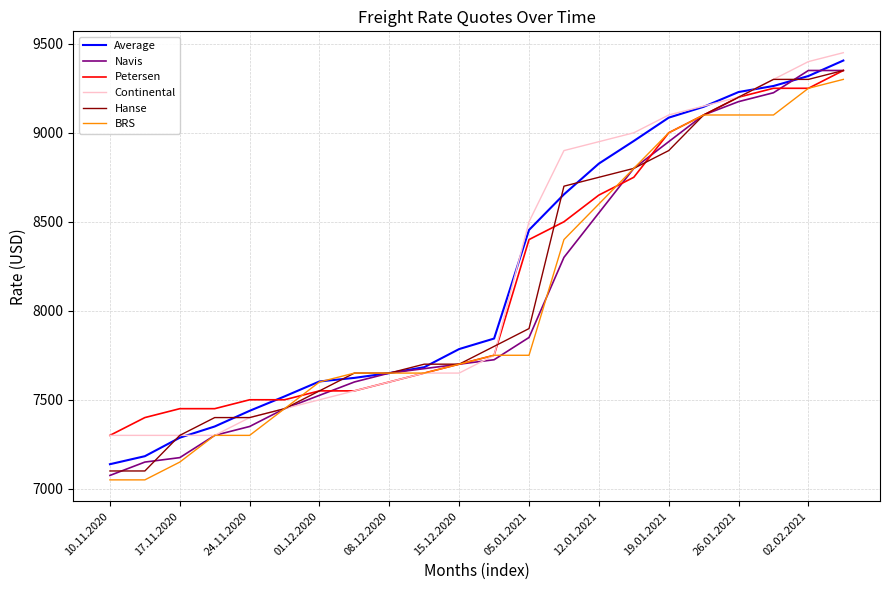

Reading left to right, list all the values displayed in this chart.

Average: 7138	7183	7287	7350	7438	7519	7603	7623	7650	7683	7785	7844	8454	8654	8827	8954	9085	9146	9229	9263	9319	9406
Navis: 7075	7150	7175	7300	7350	7450	7525	7600	7650	7675	7700	7725	7850	8300	8550	8800	8950	9100	9175	9225	9350	9350
Petersen: 7300	7400	7450	7450	7500	7500	7550	7550	7600	7650	7700	7750	8400	8500	8650	8750	9000	9100	9200	9250	9250	9350
Continental: 7300	7300	7300	7300	7400	7450	7500	7550	7600	7650	7650	7750	8500	8900	8950	9000	9100	9150	9200	9300	9400	9450
Hanse: 7100	7100	7300	7400	7400	7450	7550	7650	7650	7700	7700	7800	7900	8700	8750	8800	8900	9100	9200	9300	9300	9350
BRS: 7050	7050	7150	7300	7300	7450	7600	7650	7650	7650	7700	7750	7750	8400	8600	8800	9000	9100	9100	9100	9250	9300